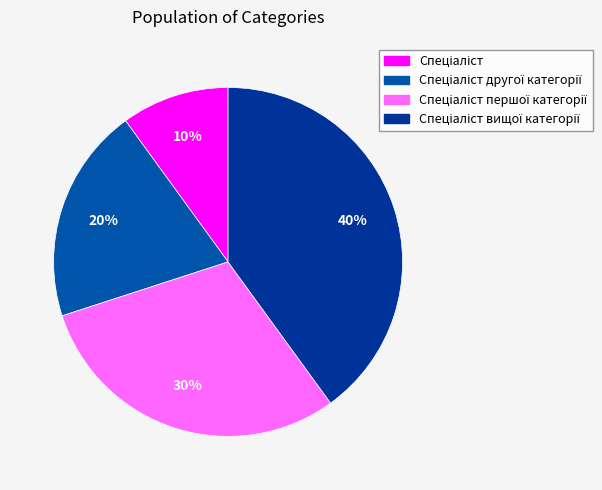

True or false: Спеціаліст вищої категорії accounts for 40% of the total.

True